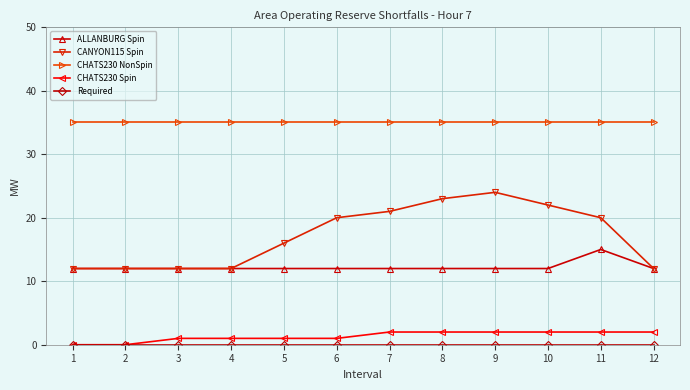

The CHATS230 NonSpin series shows 17 at 5. True or false?

False